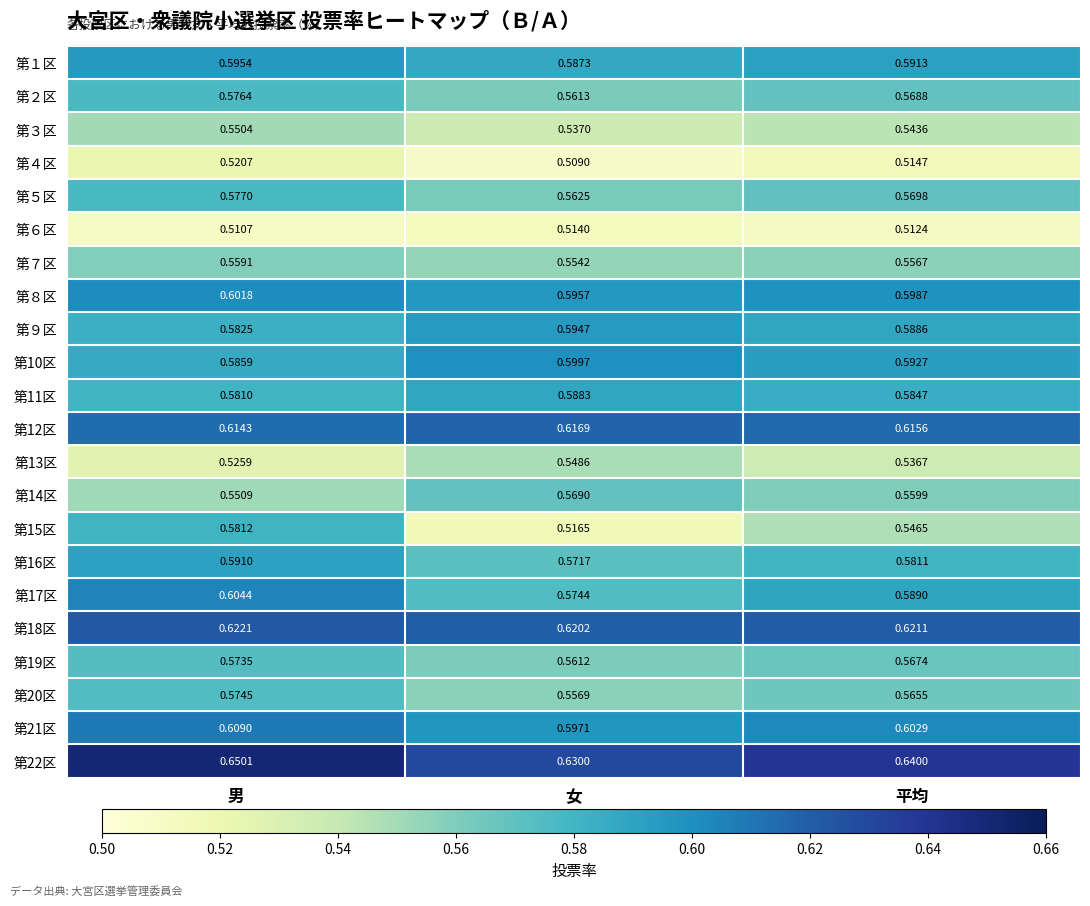

List the labels in order of 第２区 value, largest first.

男, 平均, 女